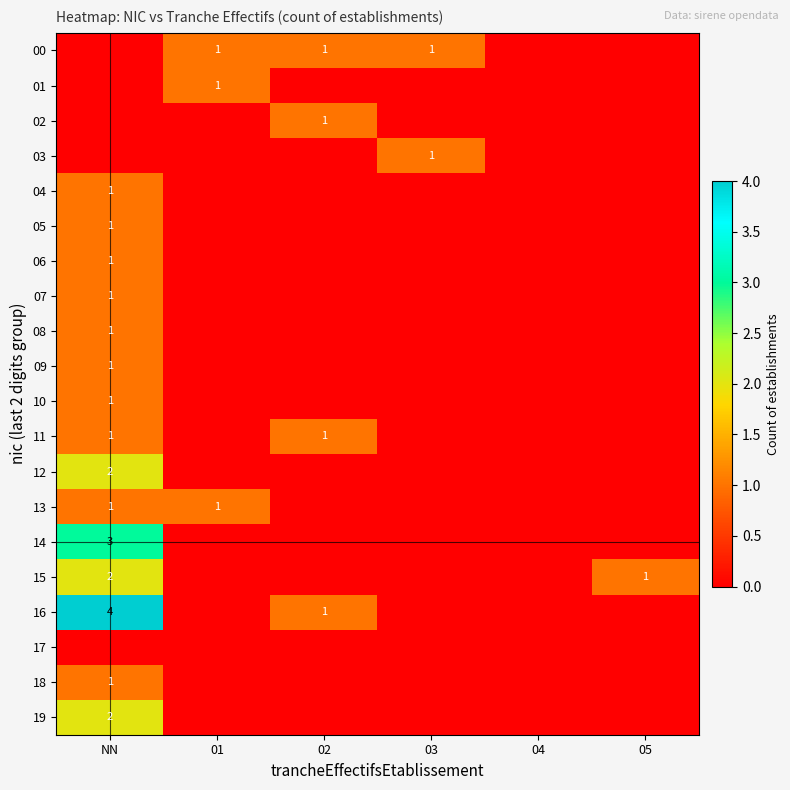

True or false: 07 has a value of 1 at NN.

True